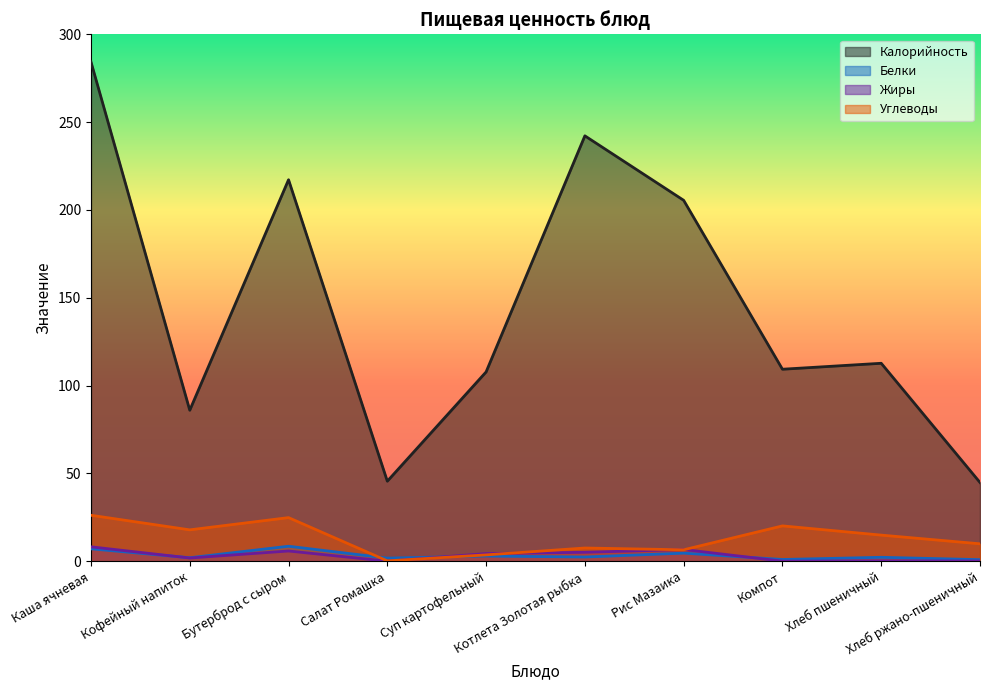

Which series has the largest total across all categories?

Калорийность